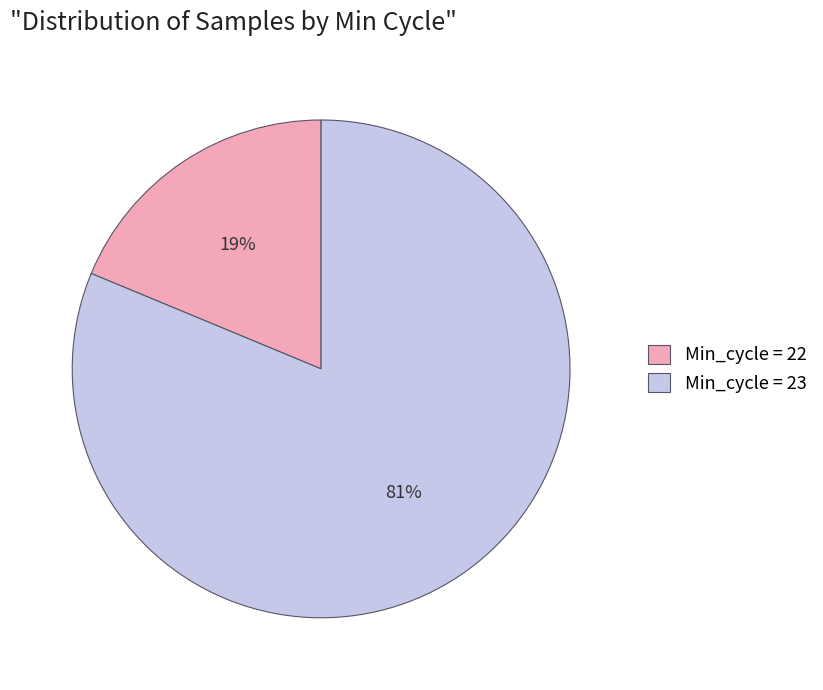

Which has a higher value, Min_cycle = 22 or Min_cycle = 23?

Min_cycle = 23